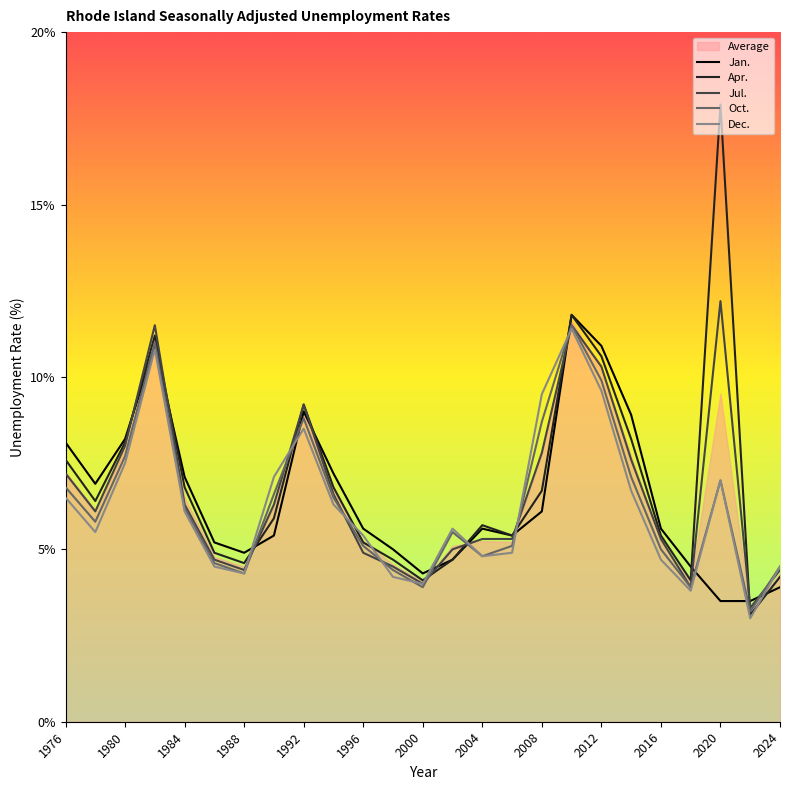

Reading right to left, extract all data points from this chart.

Jan.: 3.9	3.5	3.5	4.5	5.6	8.9	10.9	11.8	6.1	5.4	5.6	4.7	4.3	5.0	5.6	7.2	9.0	5.4	4.9	5.2	7.1	10.9	8.2	6.9	8.1
Apr.: 4.2	3.1	17.9	4.1	5.4	8.2	10.6	11.8	6.7	5.4	5.7	4.7	4.1	4.7	5.2	6.8	9.2	5.9	4.6	4.9	6.8	11.2	8.1	6.4	7.6
Jul.: 4.4	3.3	12.2	3.9	5.3	7.6	10.3	11.5	7.8	5.3	5.3	5.0	4.0	4.5	4.9	6.6	9.2	6.3	4.4	4.7	6.3	11.5	8.0	6.1	7.2
Oct.: 4.5	3.2	7.0	3.9	5.0	7.1	9.9	11.5	8.7	5.1	4.8	5.5	3.9	4.4	5.1	6.5	8.8	6.6	4.3	4.6	6.2	11.0	7.7	5.8	6.8
Dec.: 4.5	3.0	7.0	3.8	4.7	6.7	9.6	11.4	9.5	4.9	4.8	5.6	4.0	4.2	5.4	6.3	8.5	7.1	4.3	4.5	6.1	10.8	7.5	5.5	6.5